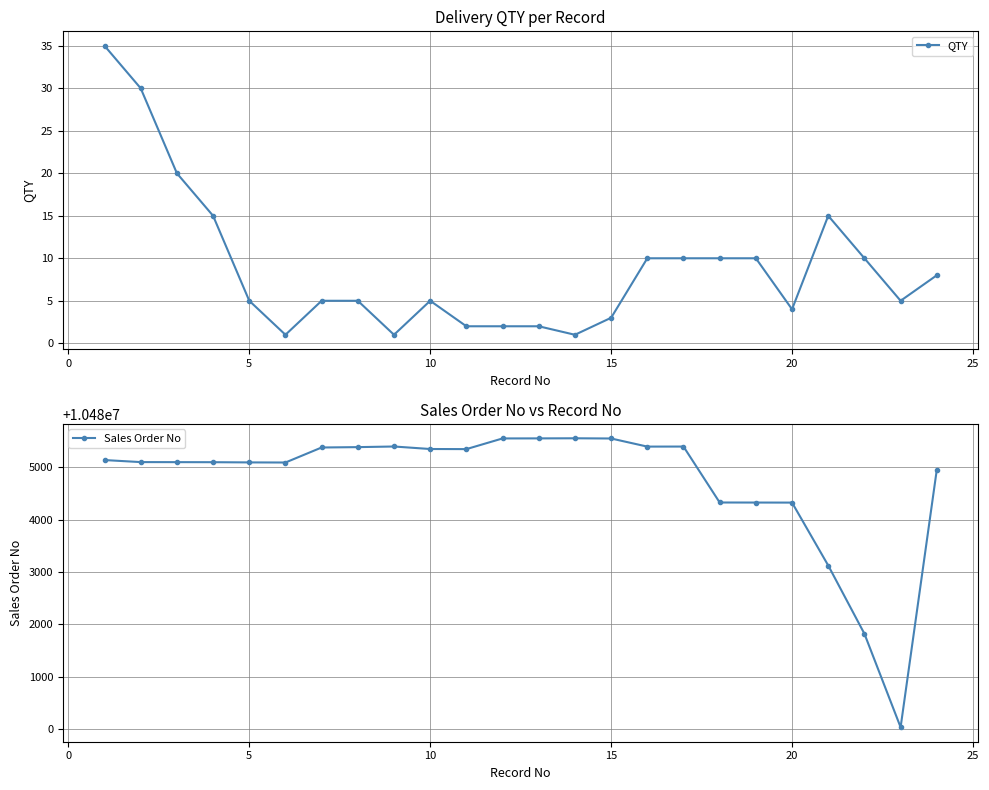

True or false: QTY has more than 0 interior local peaks.

True